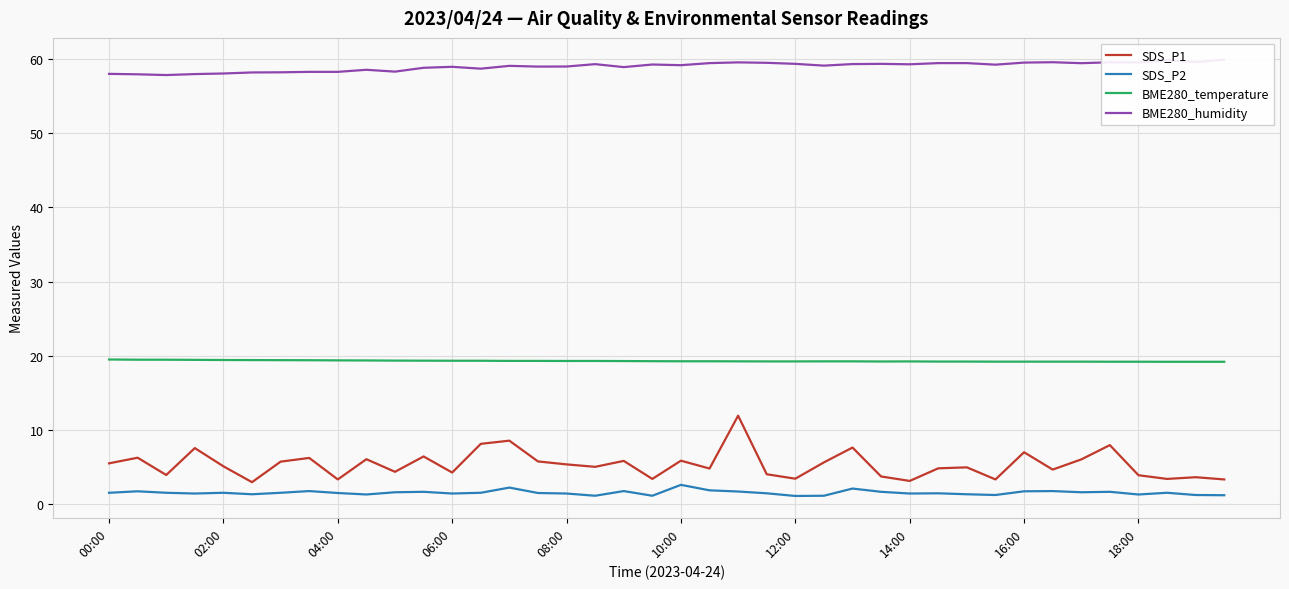

At how many categories does at least one series exceed 23?

40